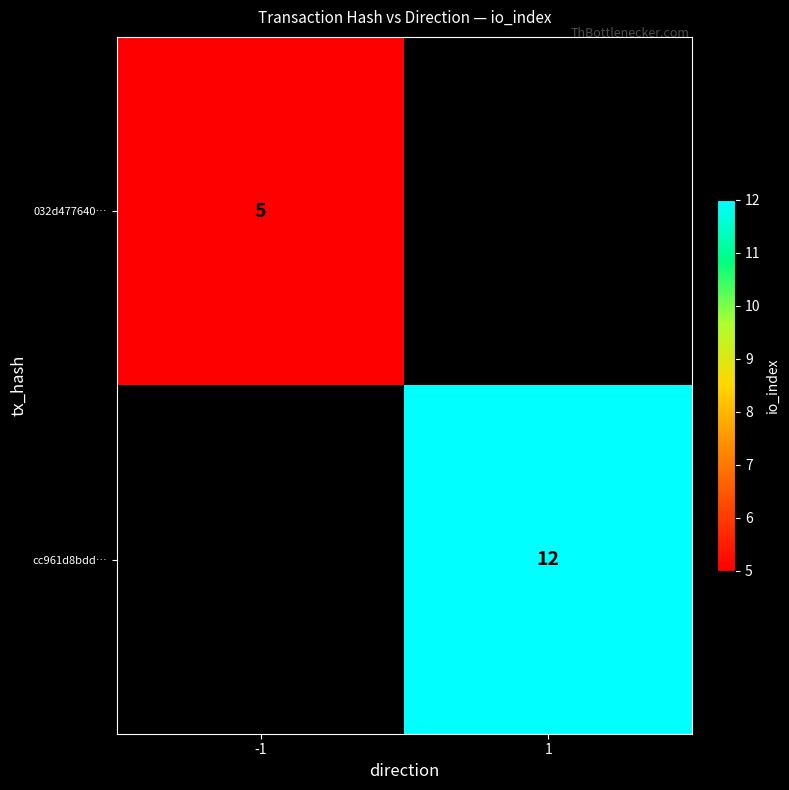

At how many categories does at least one series exceed 9?

1